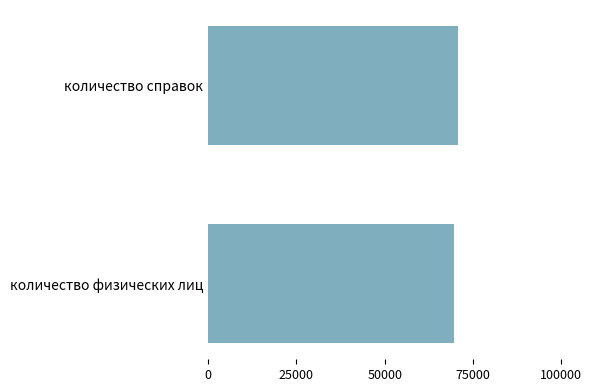

What is the greatest value displayed?

70844